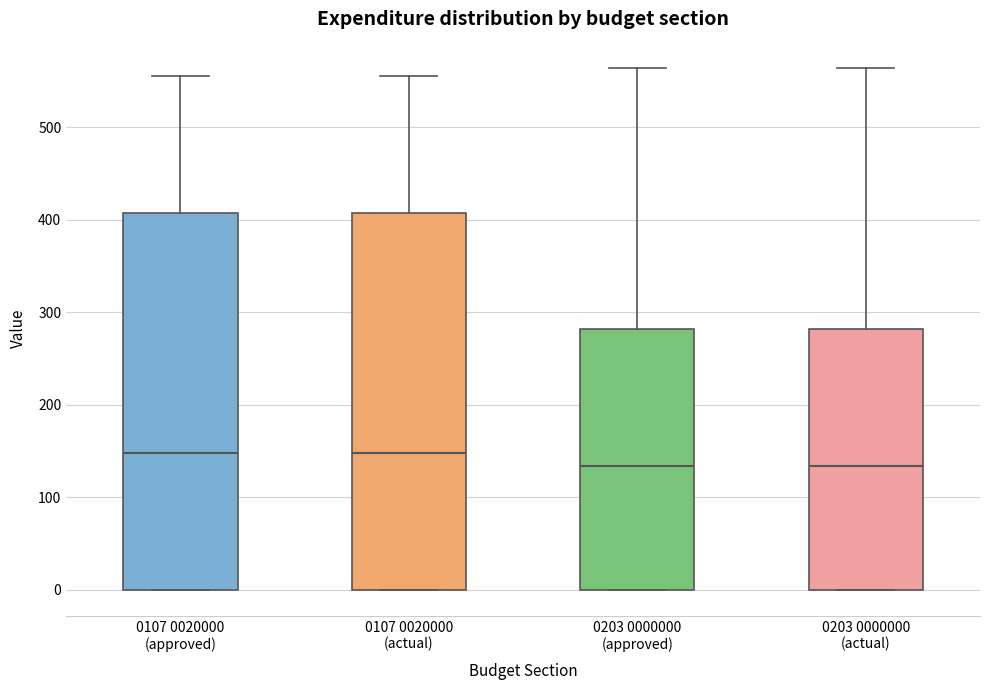

Where is the lower edge of the box for 0107 0020000 (approved) on the y-axis? The values are not printed on the chart, so give them approximately, as read against the axis.

0